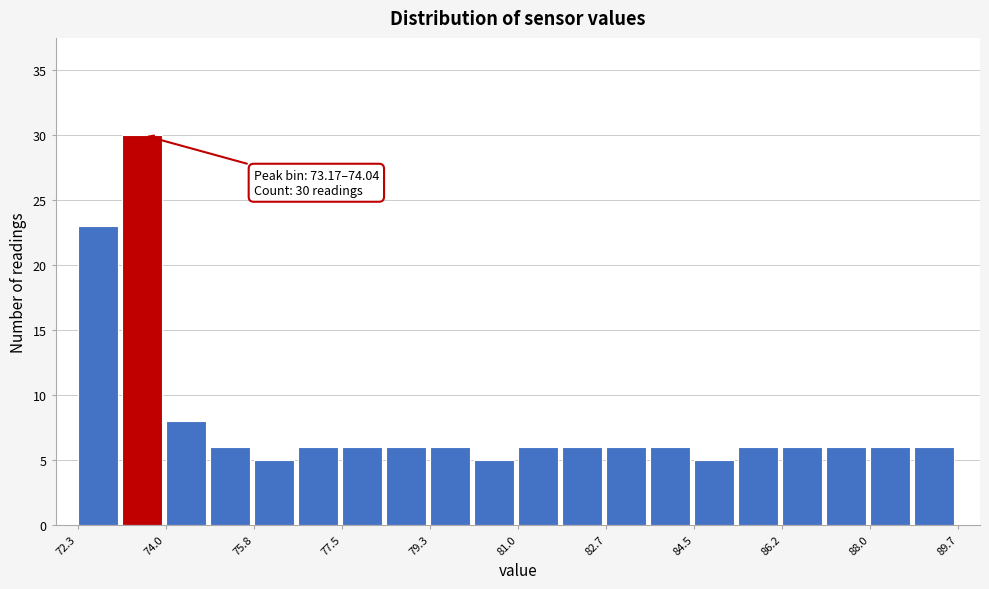

Which range on the x-axis has the tallest bar?

73.2 to 74.0